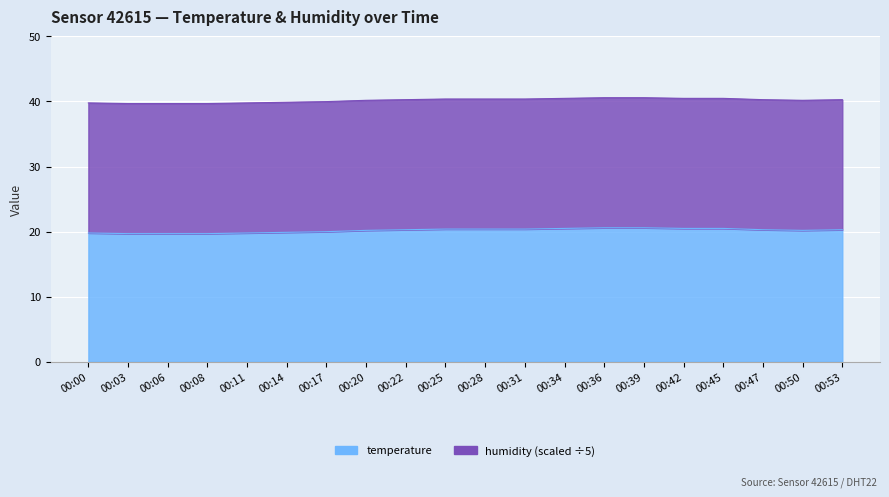

True or false: the data shows 20.5 at 00:42.

True